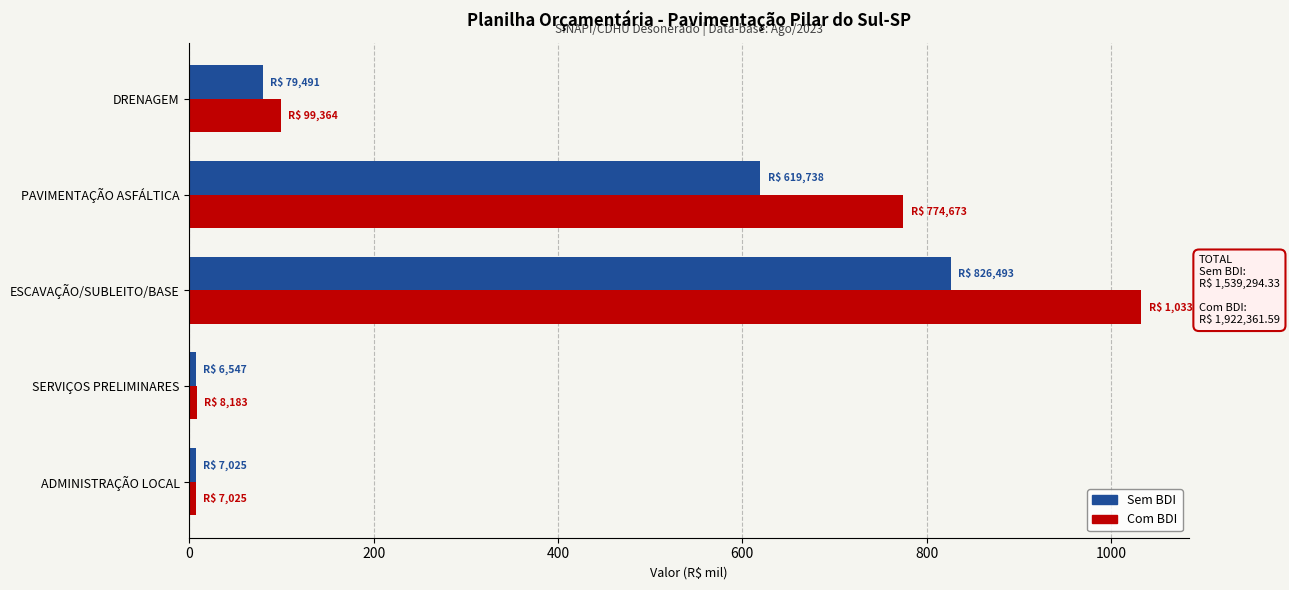

Between SERVIÇOS PRELIMINARES and DRENAGEM, which series saw the biggest shift?

Com BDI